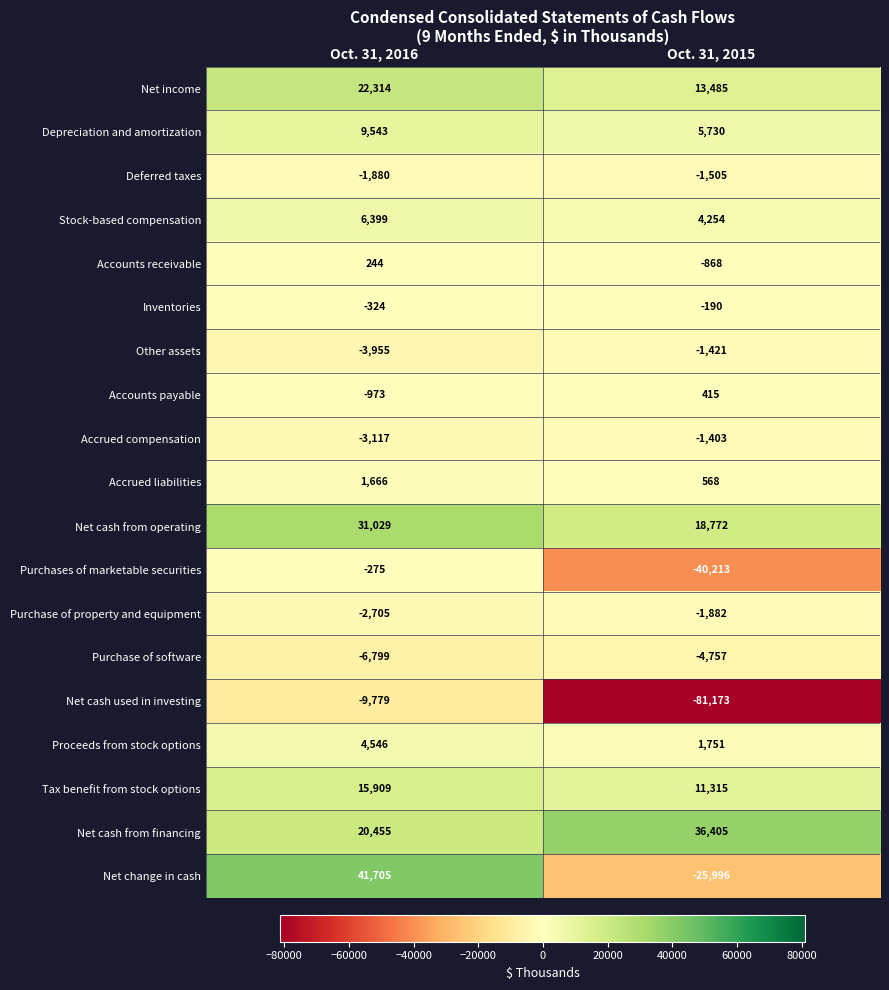

What is the smallest value displayed?

-81173